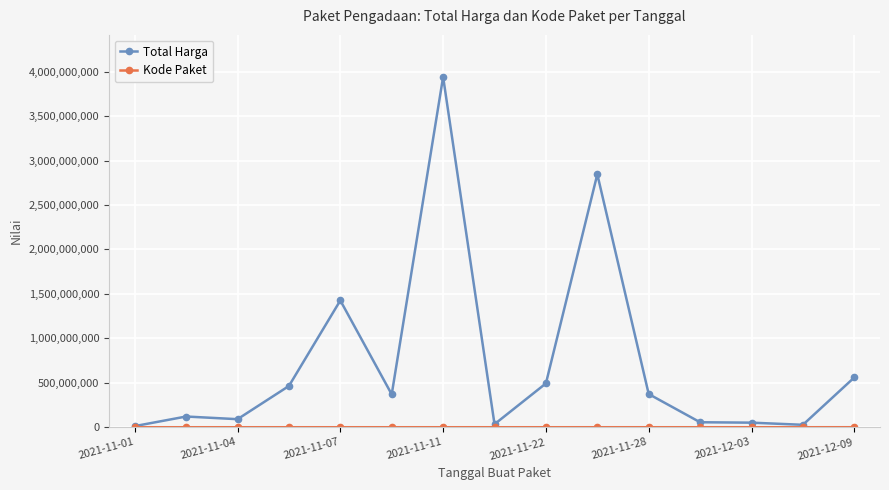

Which series has the largest range (max minus min)?

Total Harga